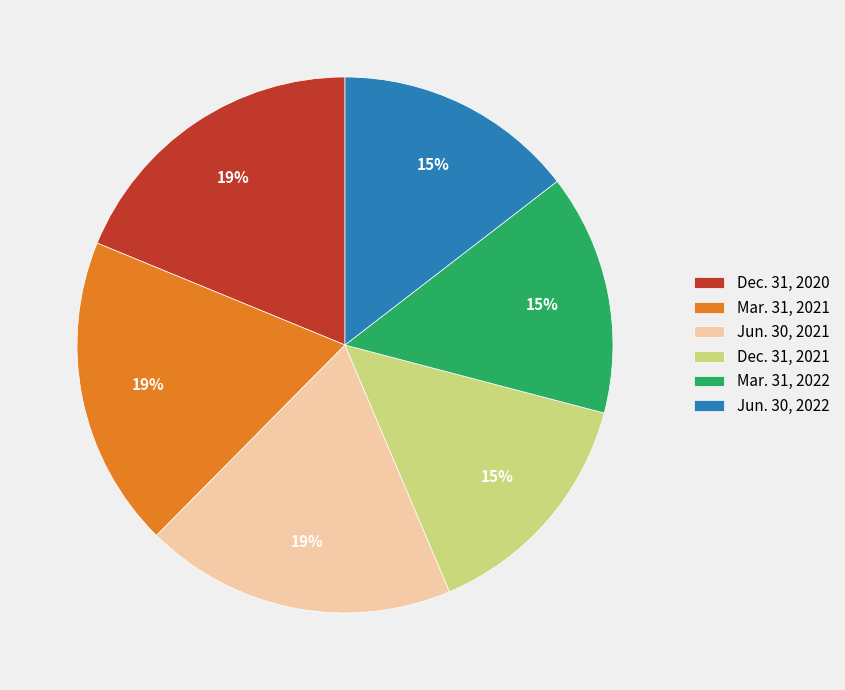

Is it true that Dec. 31, 2020 is 19% of the pie?

True